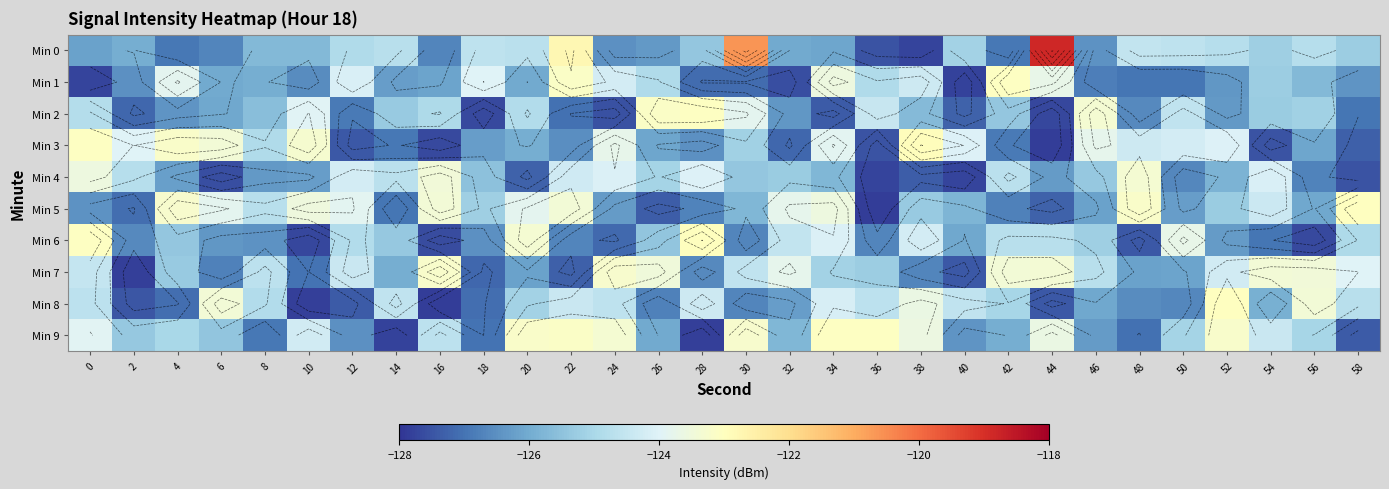

What is the sum of the Min 4 values at 38 and 0?

-250.9